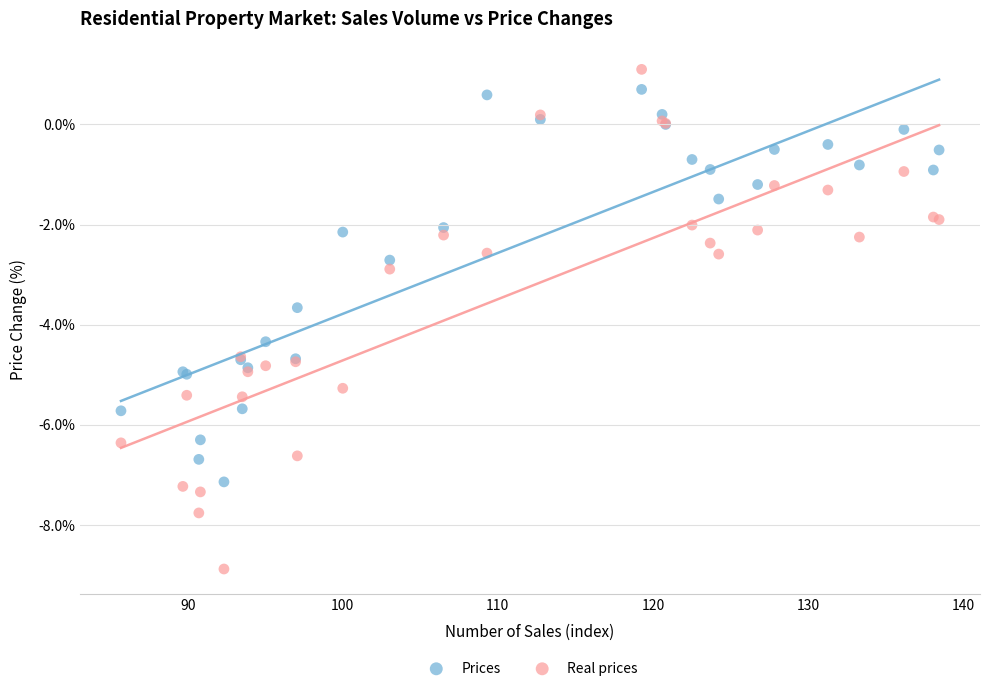

Which series reaches the maximum Y coordinate?

Real prices